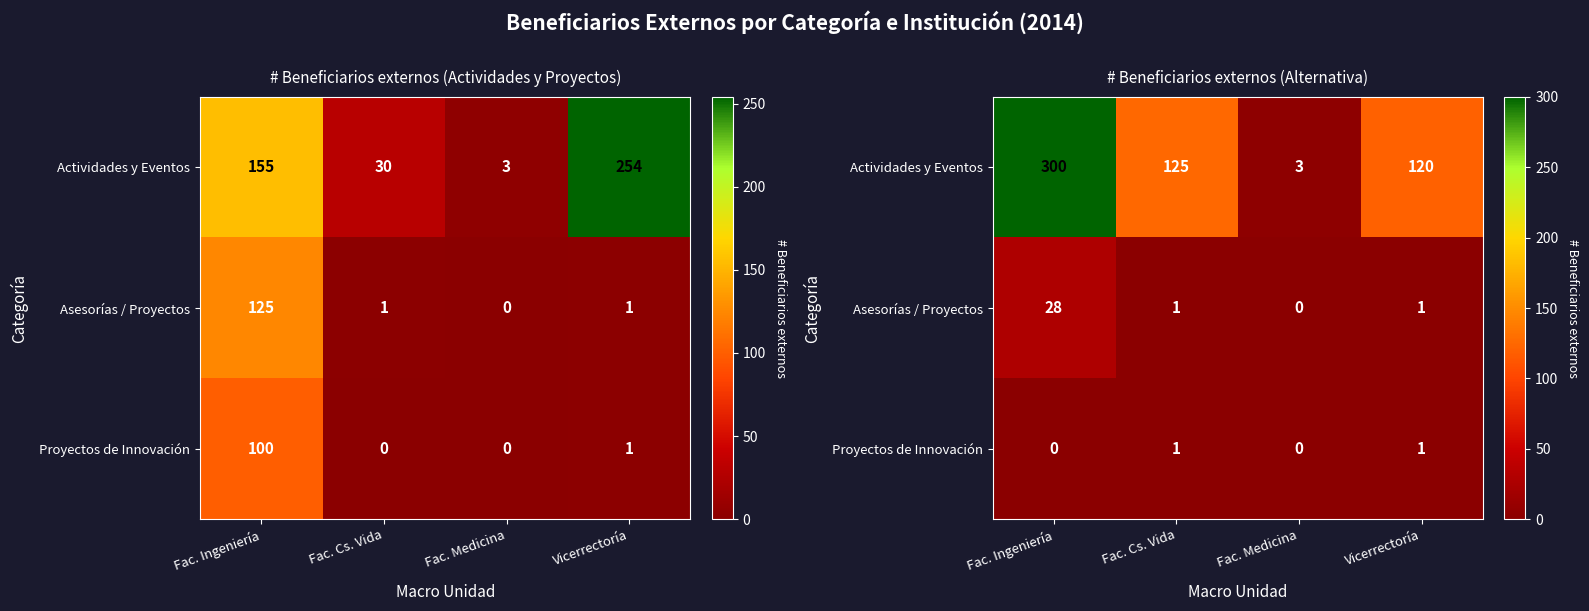

True or false: Asesorías / Proyectos has a value of 1 at Fac. Cs. Vida.

True